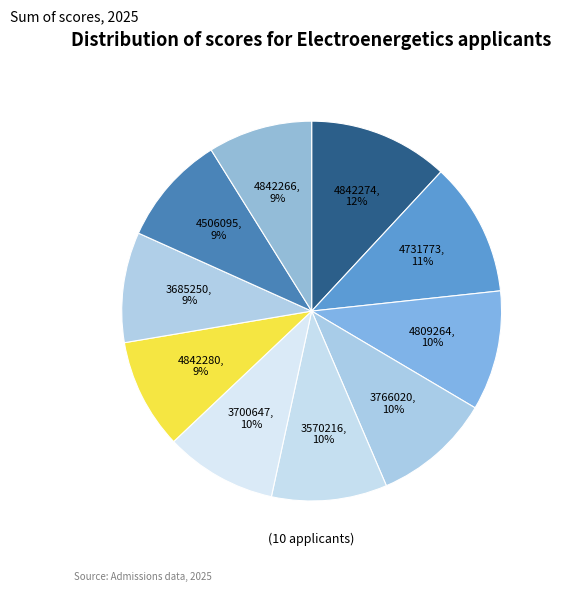

Which slice is the largest?

4842274